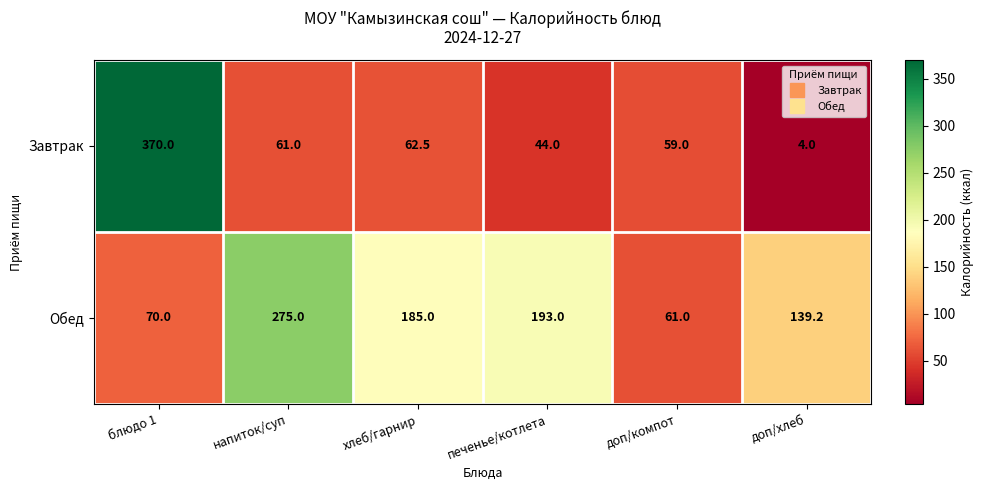

Which series has the widest spread of values?

Завтрак